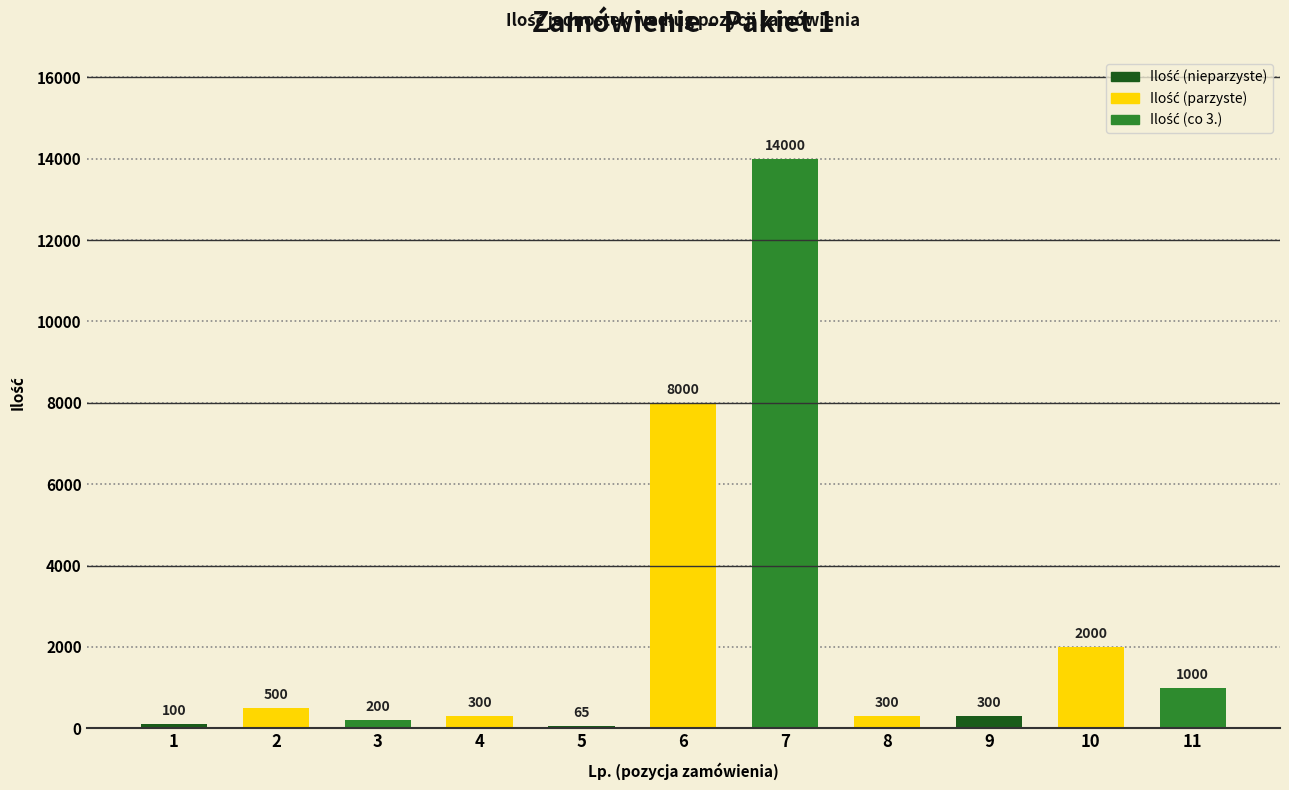

What is the difference between the maximum and minimum values?

13935